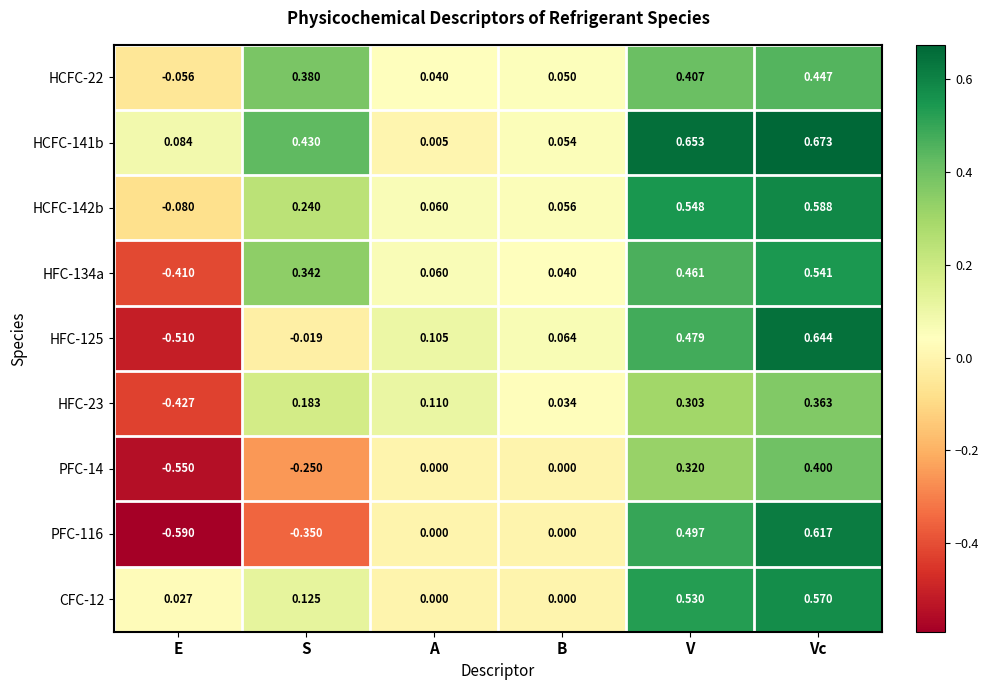

Which series has the widest spread of values?

PFC-116